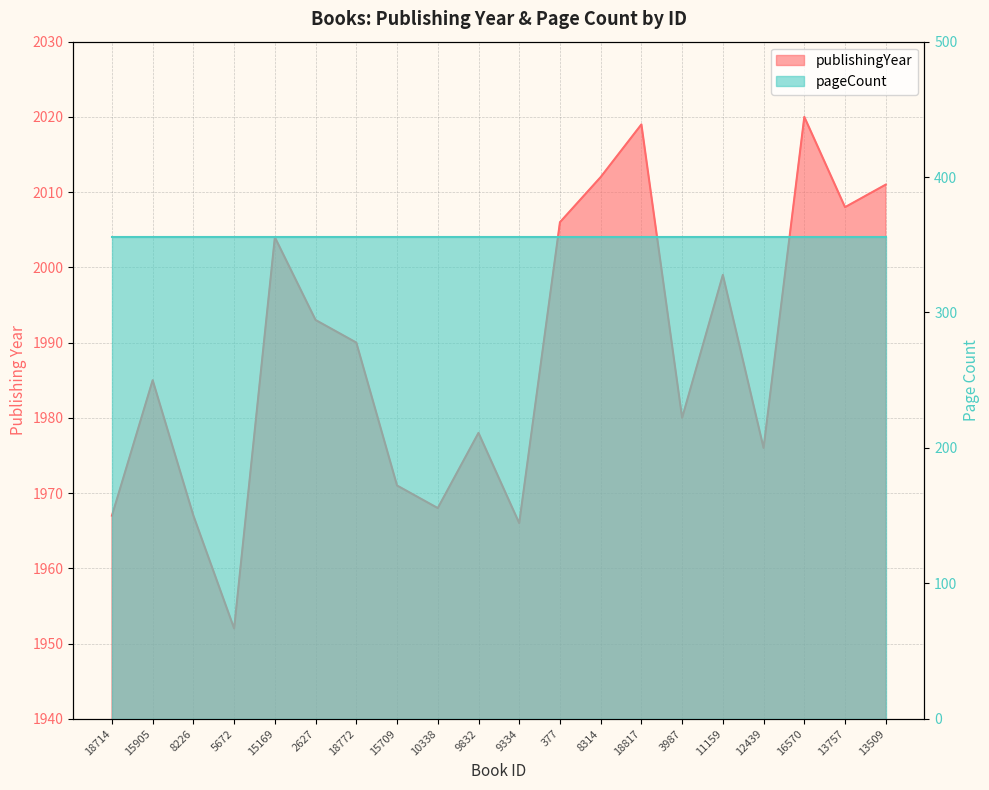

Which category has the highest value across all series?

16570